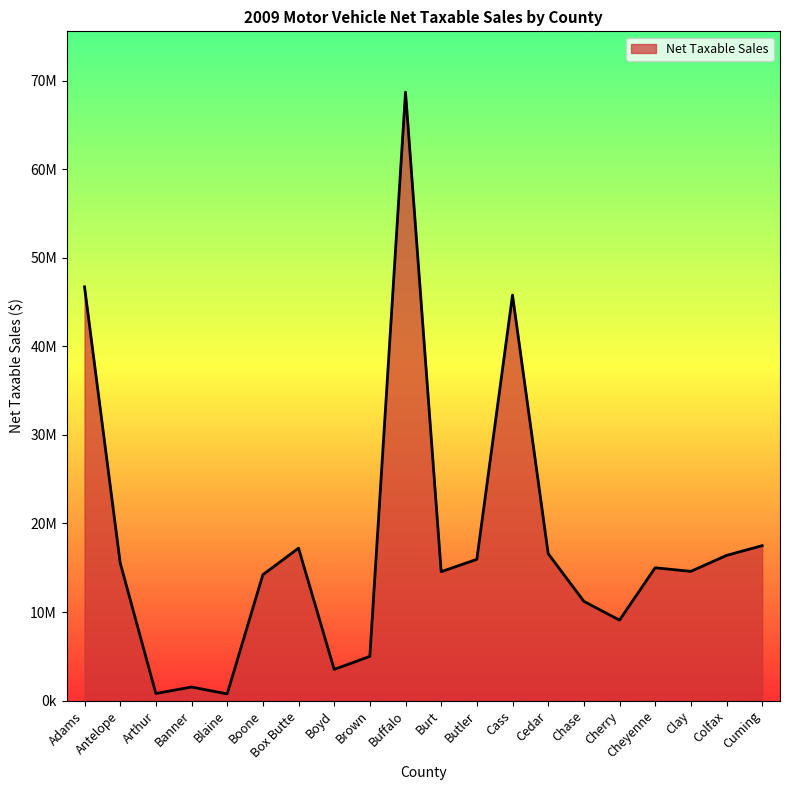

What is the difference between the maximum and minimum values?

67929617